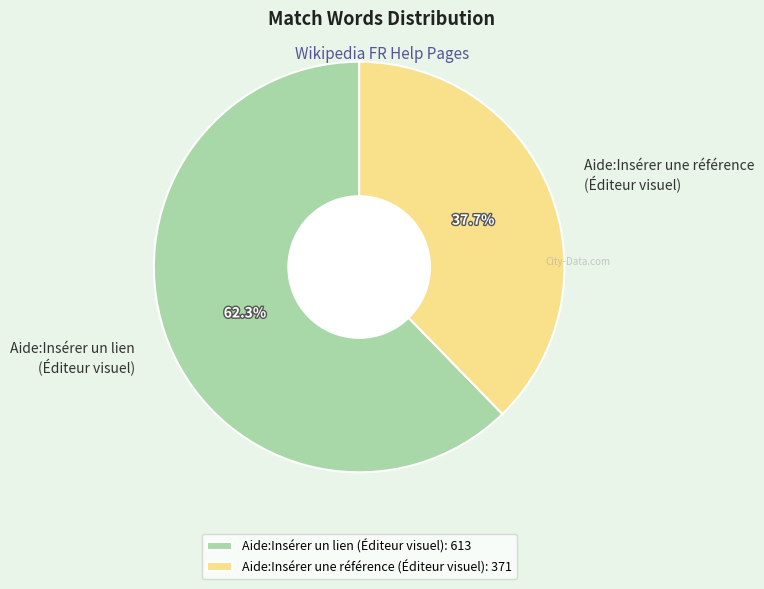

Is the sum of Aide:Insérer un lien (Éditeur visuel) and Aide:Insérer une référence (Éditeur visuel) greater than half?

Yes